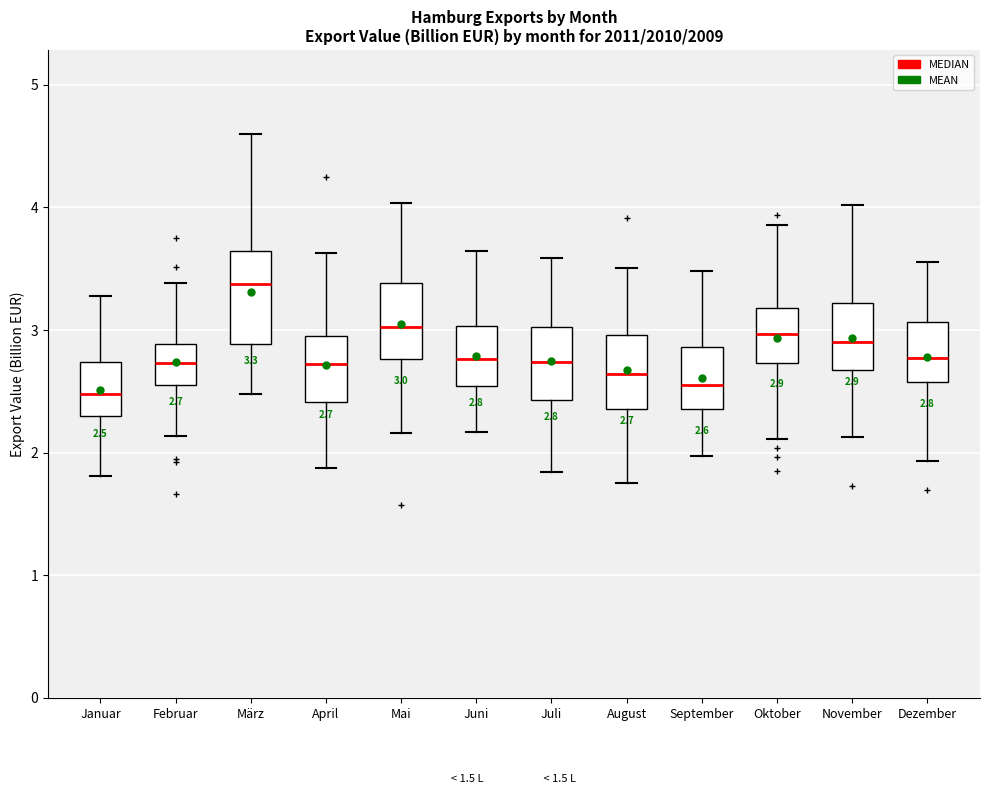

Which box has the highest median line?

März